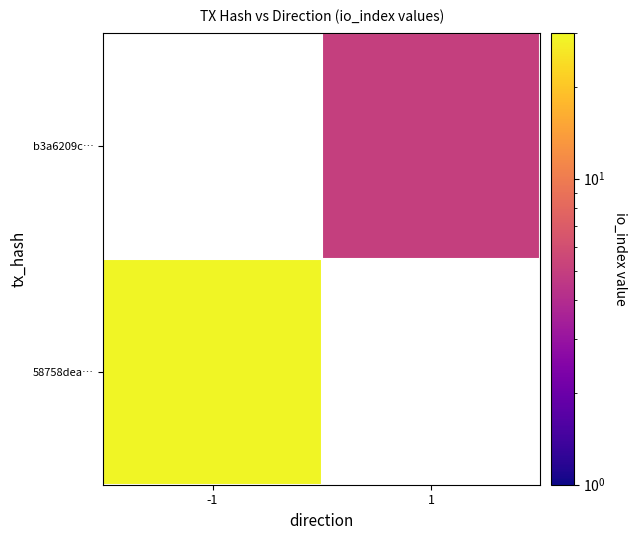

At -1, list the series in order from smallest to largest.

58758dea…, b3a6209c…